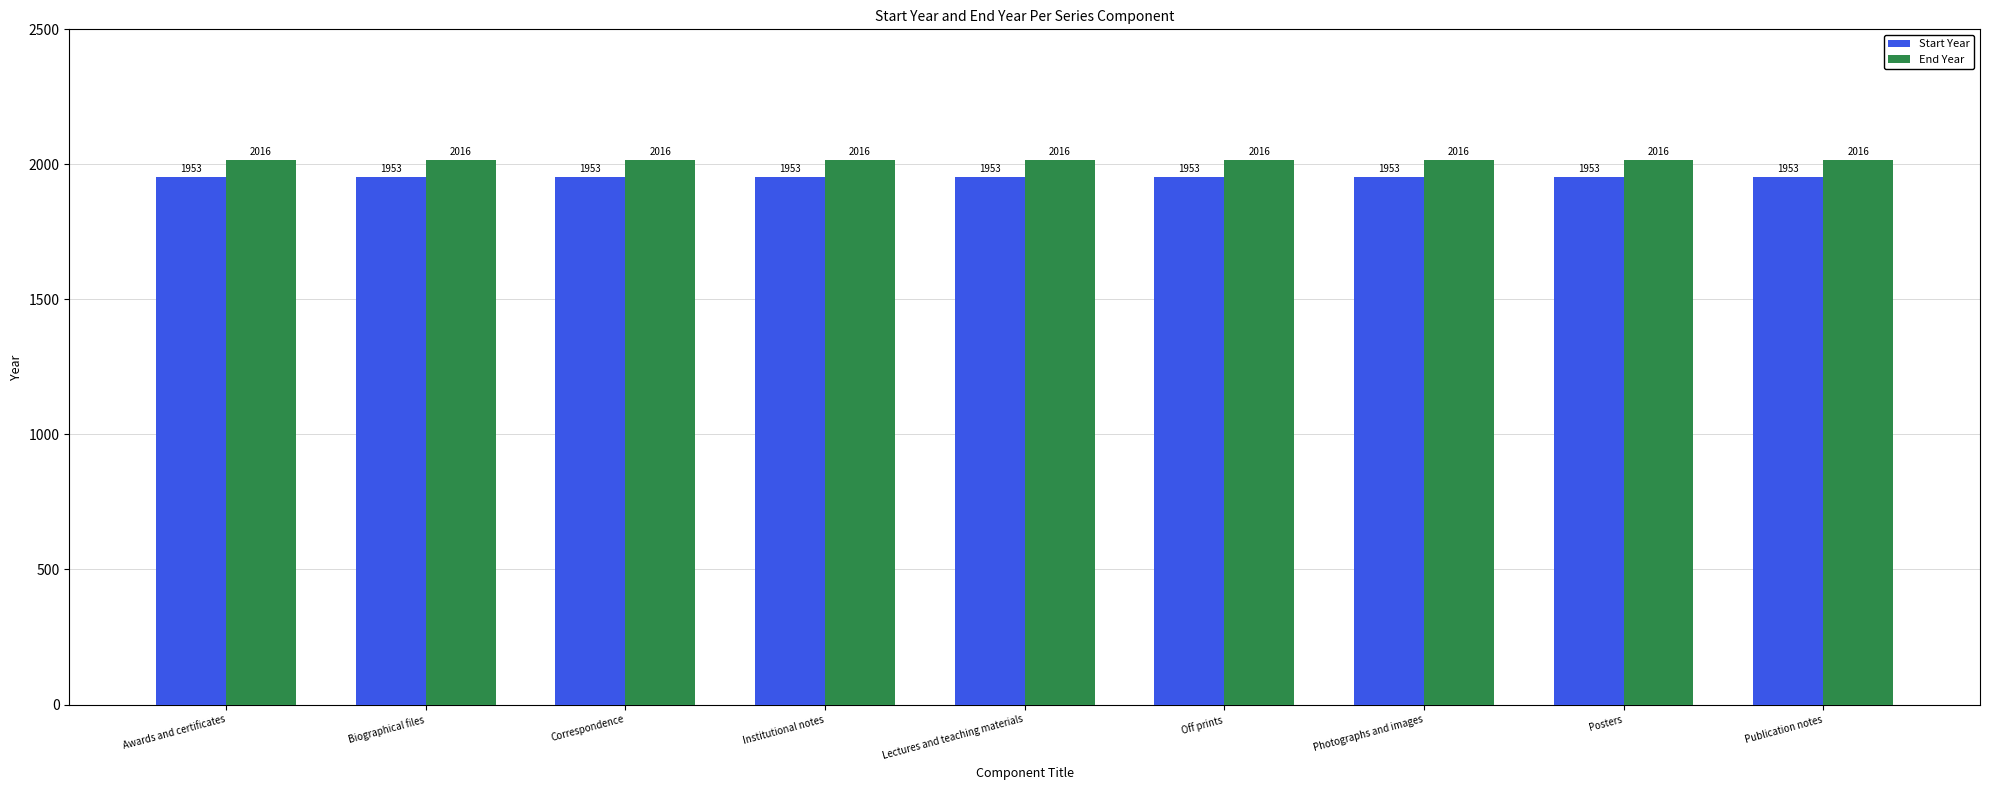

Reading right to left, list all the values displayed in this chart.

Start Year: 1953	1953	1953	1953	1953	1953	1953	1953	1953
End Year: 2016	2016	2016	2016	2016	2016	2016	2016	2016